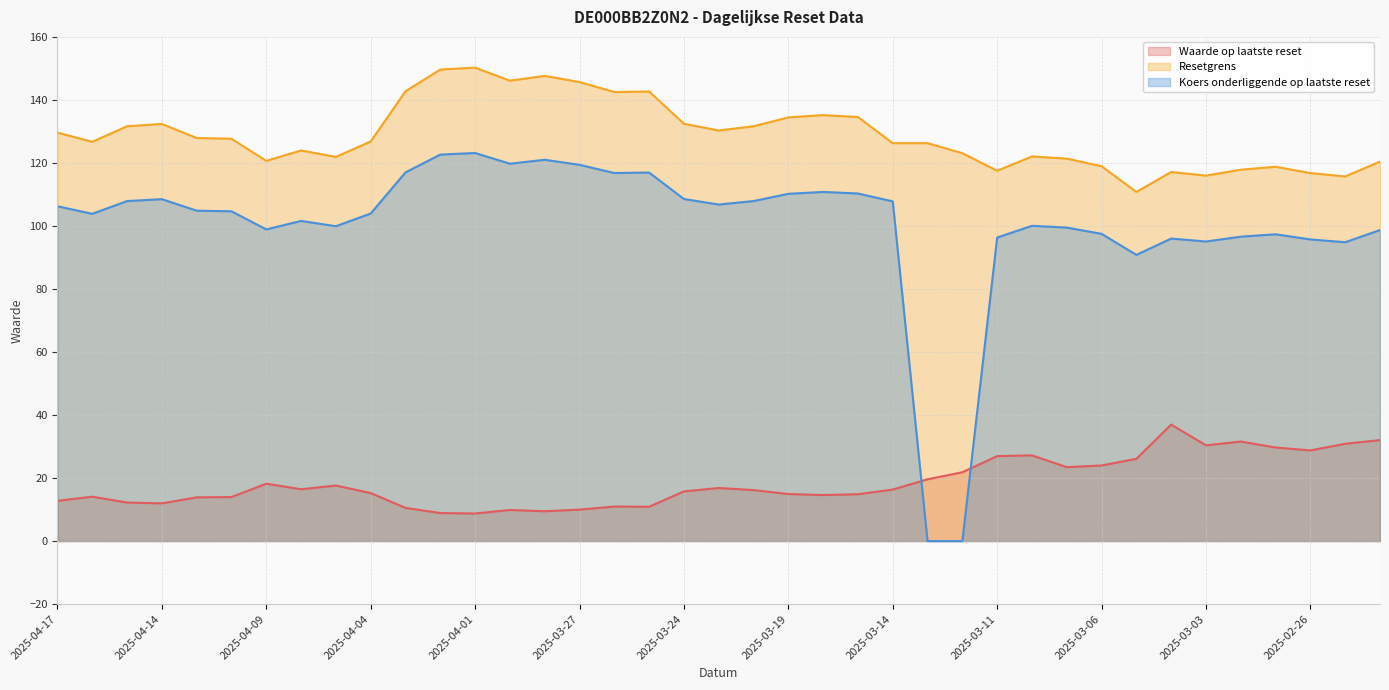

Reading right to left, what are all the values shown in this chart?

Waarde op laatste reset: 32.0	30.9	28.8	29.7	31.6	30.4	37.0	26.1	24.0	23.5	27.2	27.0	21.8	19.6	16.4	14.9	14.6	14.9	16.2	16.8	15.8	10.9	10.9	10.0	9.4	9.9	8.7	8.9	10.5	15.2	17.6	16.4	18.2	14.0	13.9	12.0	12.2	14.1	12.8
Resetgrens: 120.4	115.7	116.8	118.8	117.9	116.0	117.1	110.8	119.0	121.4	122.1	117.5	123.1	126.3	126.3	134.6	135.2	134.4	131.6	130.3	132.4	142.7	142.5	145.7	147.6	146.1	150.2	149.6	142.7	126.8	121.9	124.0	120.7	127.7	127.9	132.4	131.6	126.7	129.6
Koers onderliggende op laatste reset: 98.7	94.8	95.7	97.4	96.6	95.1	96.0	90.8	97.5	99.5	100.0	96.3	0.0	0.0	107.8	110.3	110.8	110.2	107.9	106.8	108.5	117.0	116.8	119.4	121.0	119.8	123.2	122.7	117.0	104.0	99.9	101.6	98.9	104.7	104.8	108.5	107.9	103.8	106.2